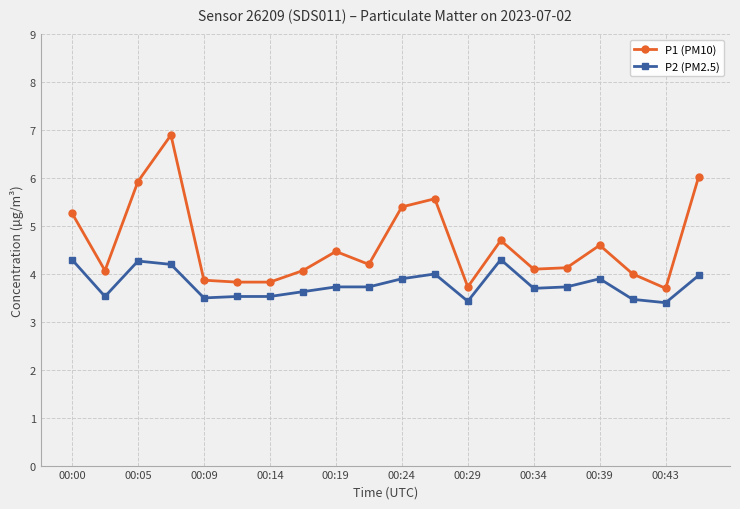

What is the minimum value shown in the chart?

3.4